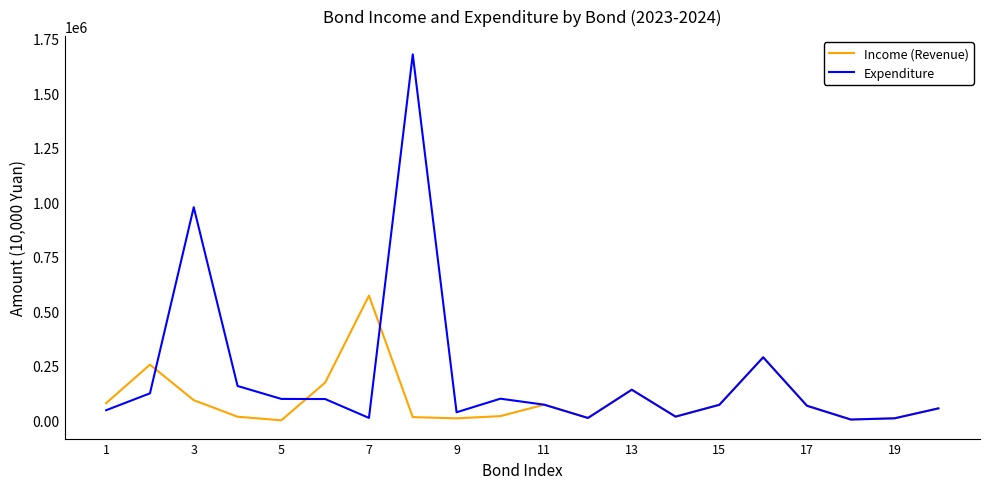

How many lines are shown in the chart?

2